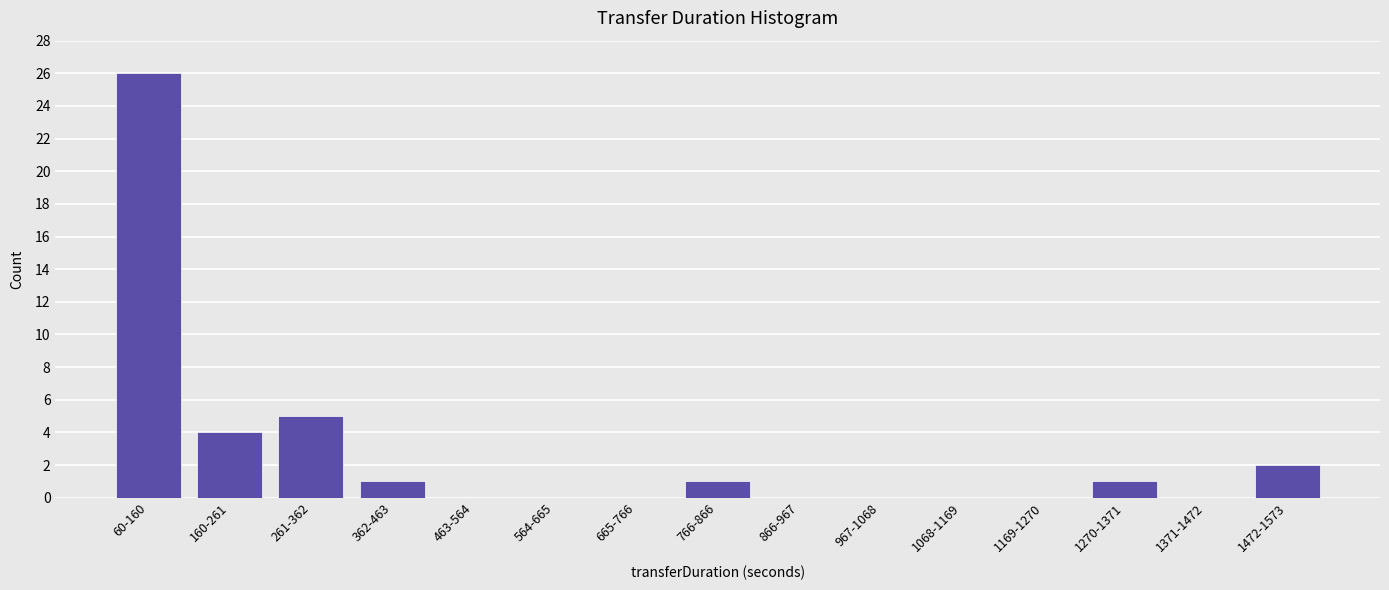

Reading left to right, extract all data points from this chart.

60-160=26	160-261=4	261-362=5	362-463=1	463-564=0	564-665=0	665-766=0	766-866=1	866-967=0	967-1068=0	1068-1169=0	1169-1270=0	1270-1371=1	1371-1472=0	1472-1573=2